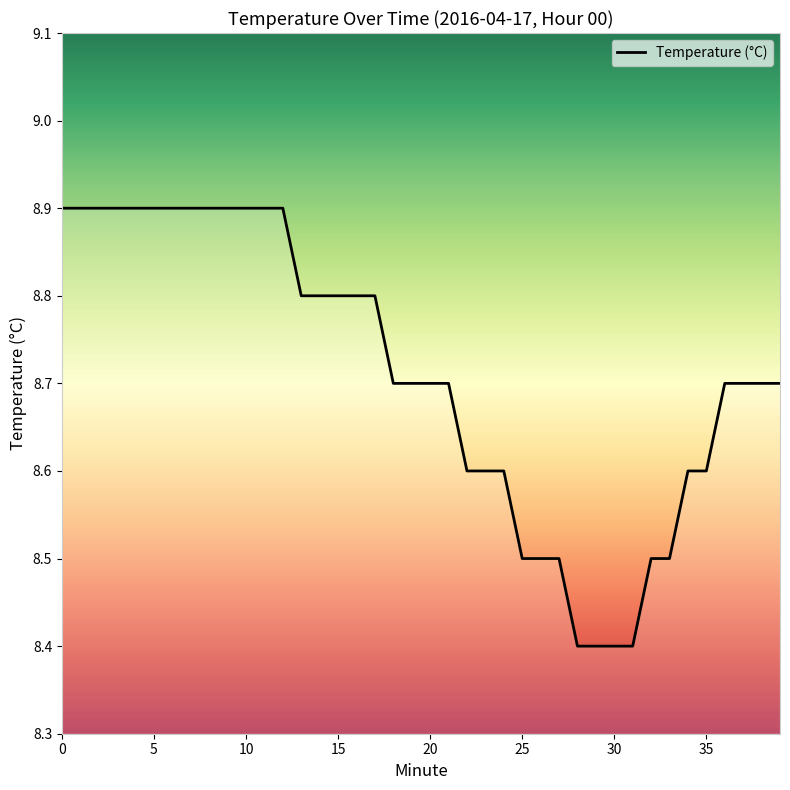

What is the difference between the maximum and minimum values?

0.5